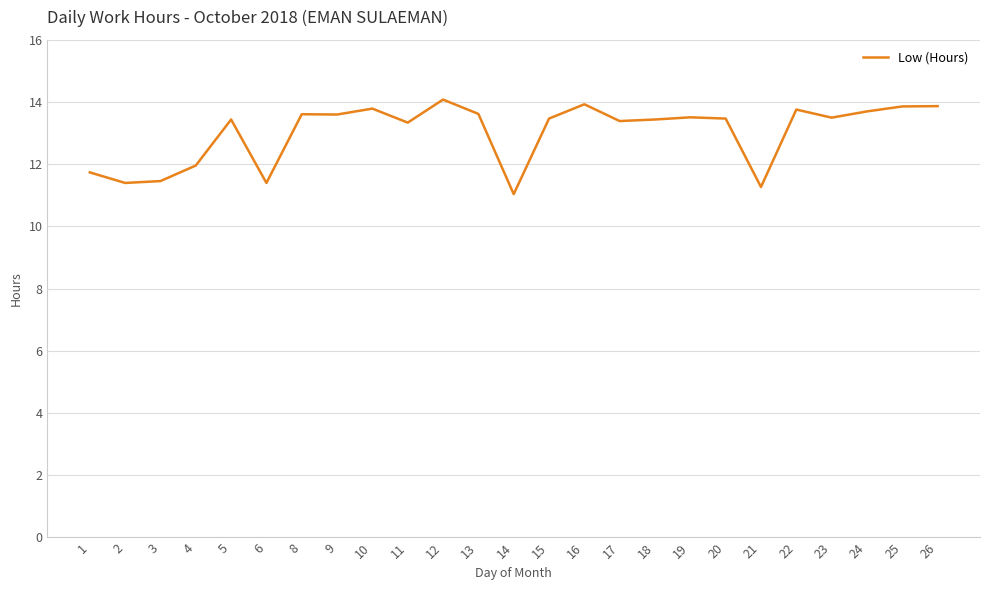

True or false: the data shows 15.8 at 21.

False